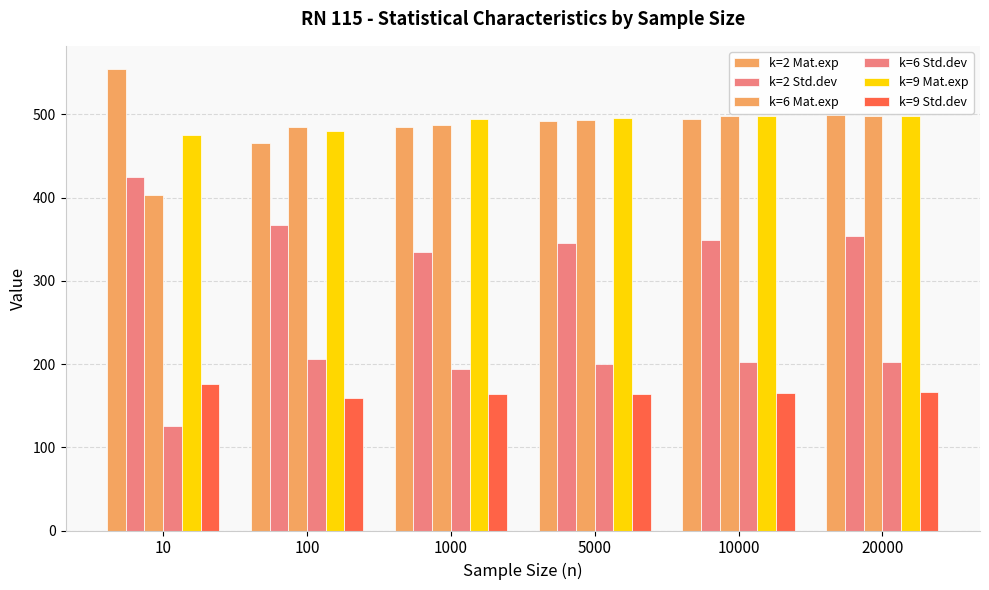

Are the bars horizontal?

No